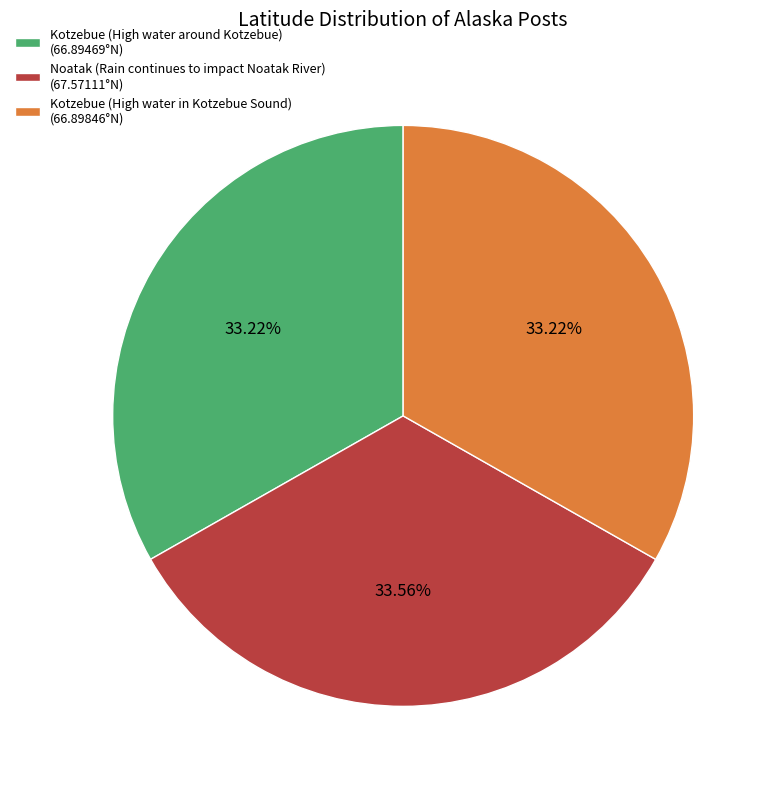

Is there a majority slice in this chart?

No